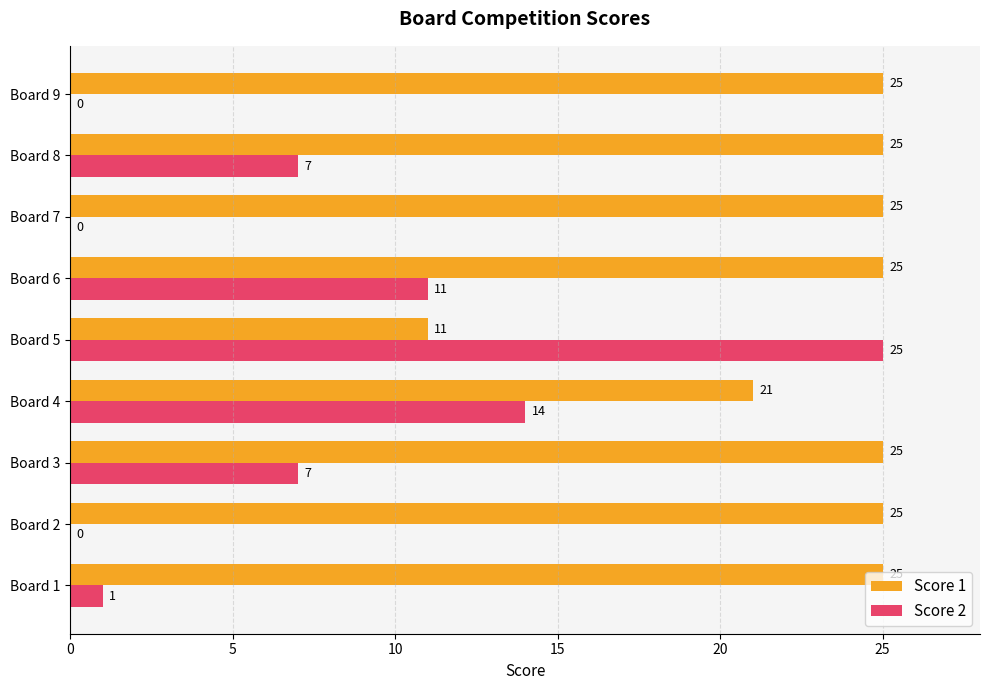

Which series has the largest range (max minus min)?

Score 2